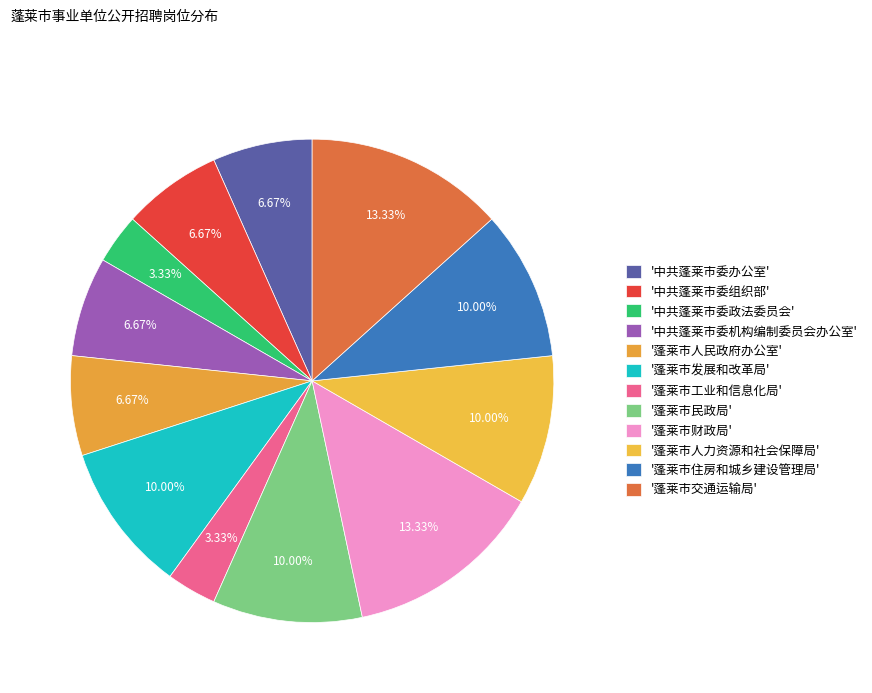

What is the largest slice in the pie chart?

蓬莱市财政局